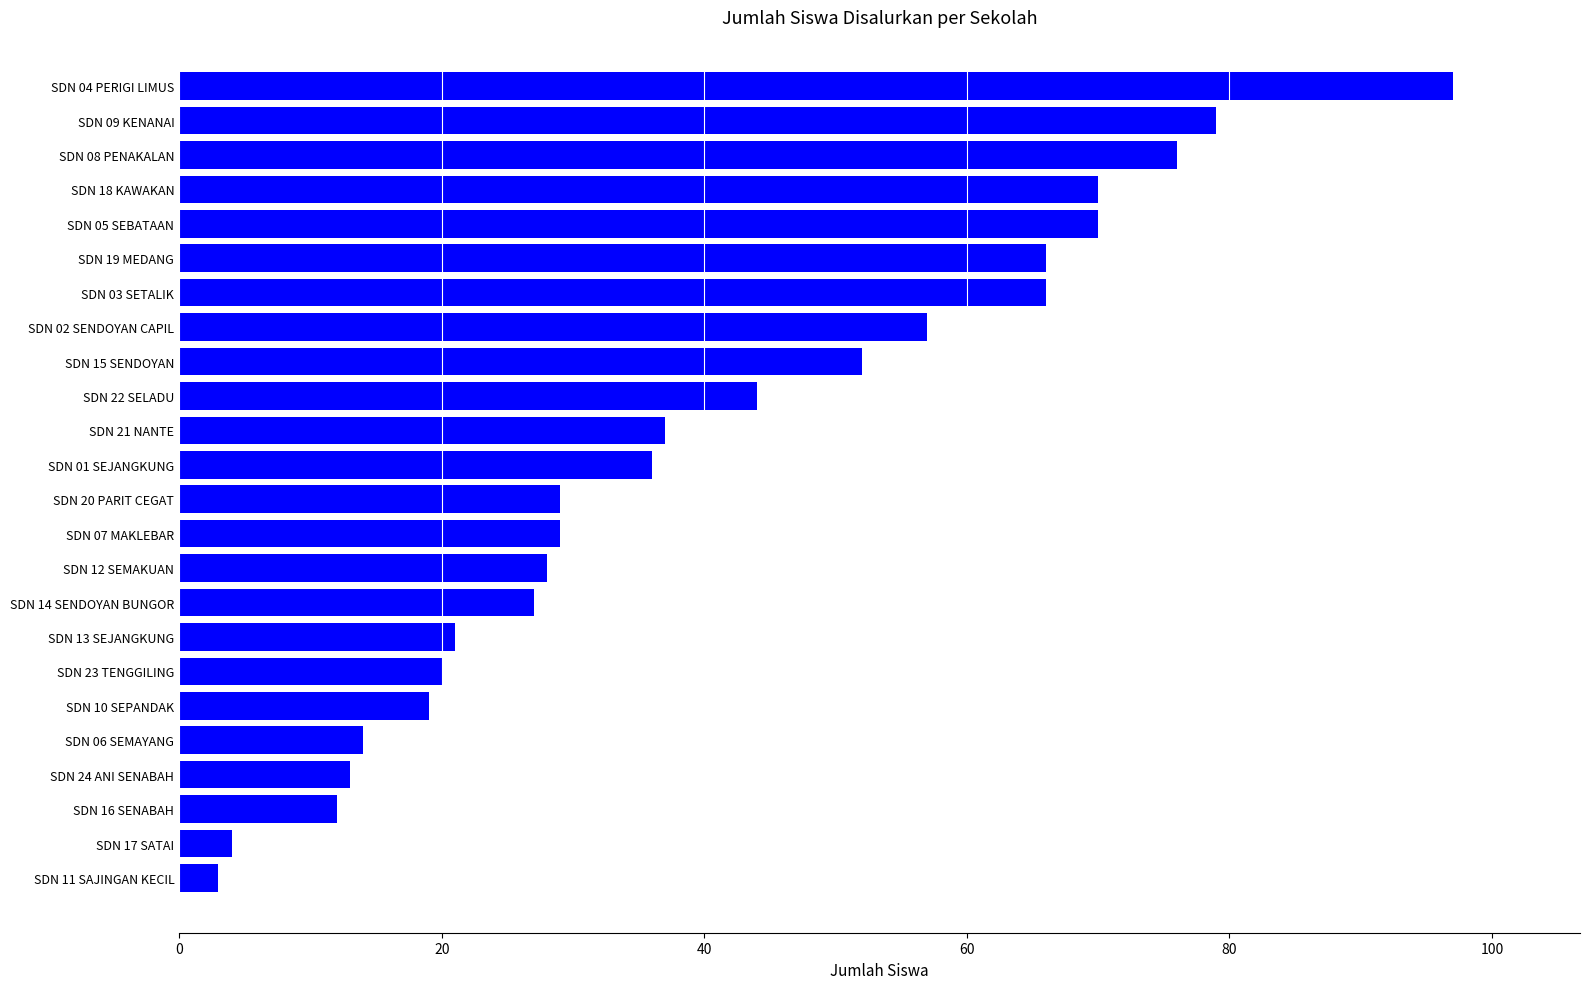

Count the number of categories in the chart.

24